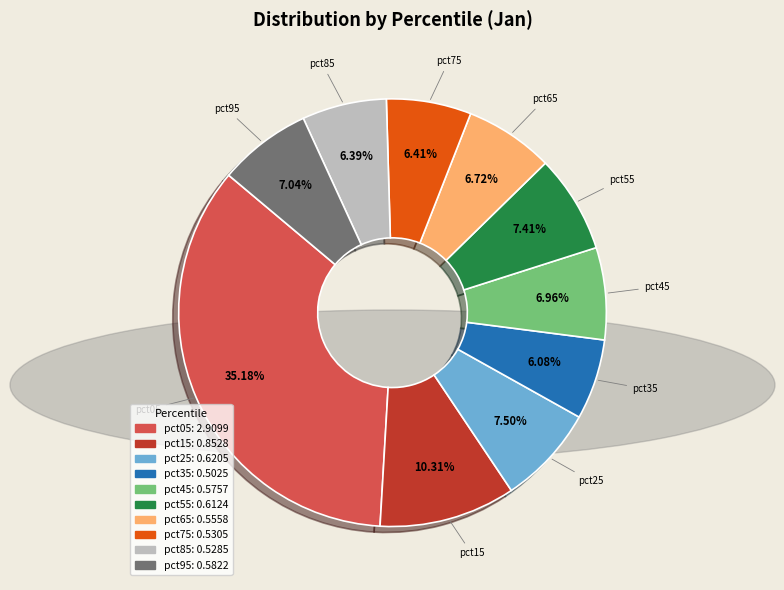

How many segments does this pie chart have?

10